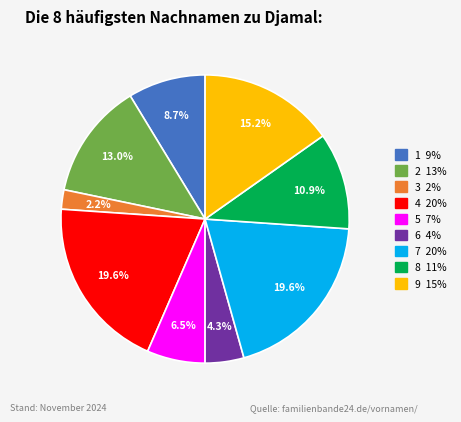

How many slices are in this pie chart?

9